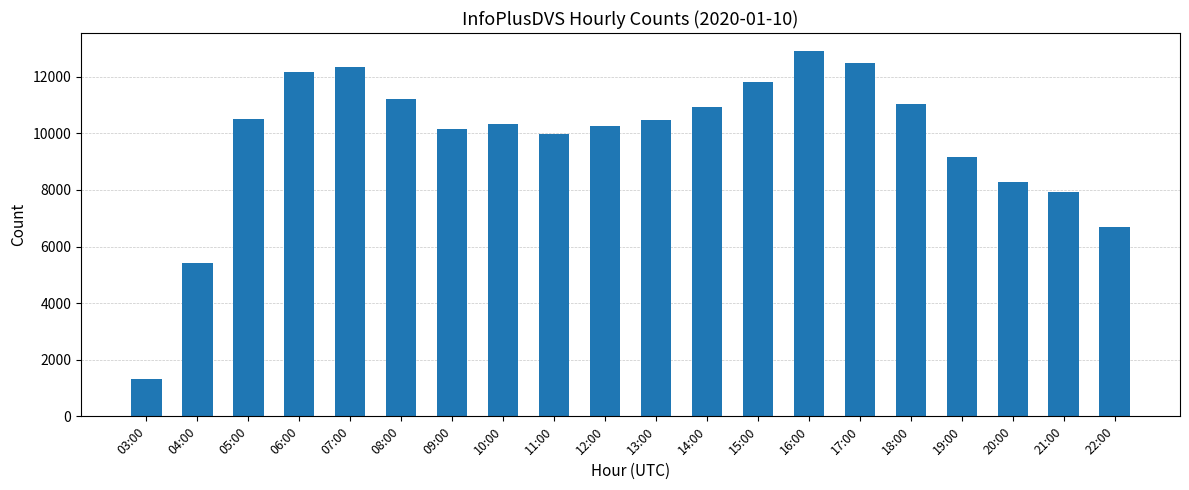

What is the difference between the second highest and minimum values?

11144